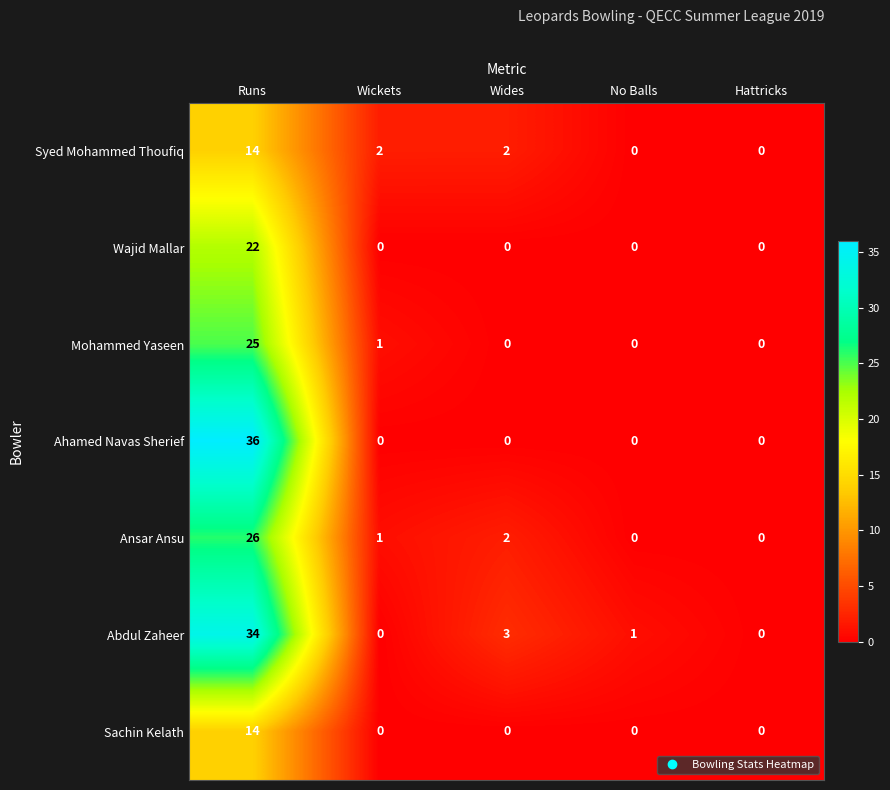

Which category has the highest value in the Ahamed Navas Sherief series?

Runs